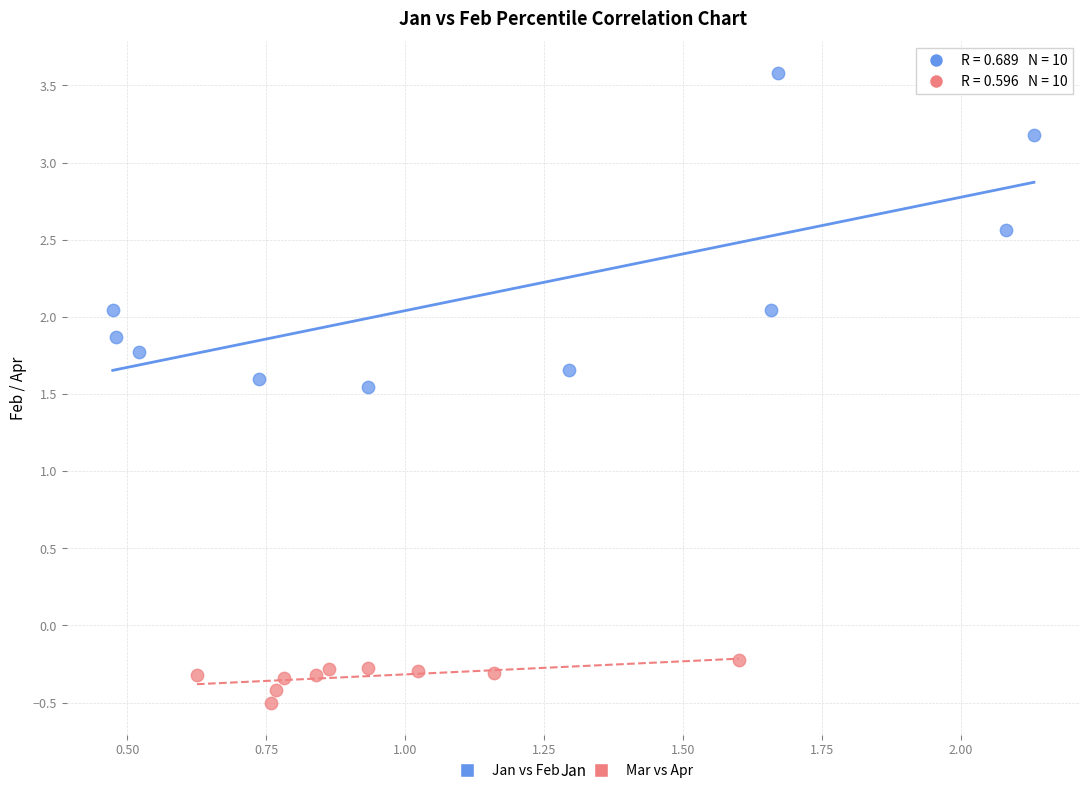

Which series reaches the maximum Y coordinate?

Jan vs Feb